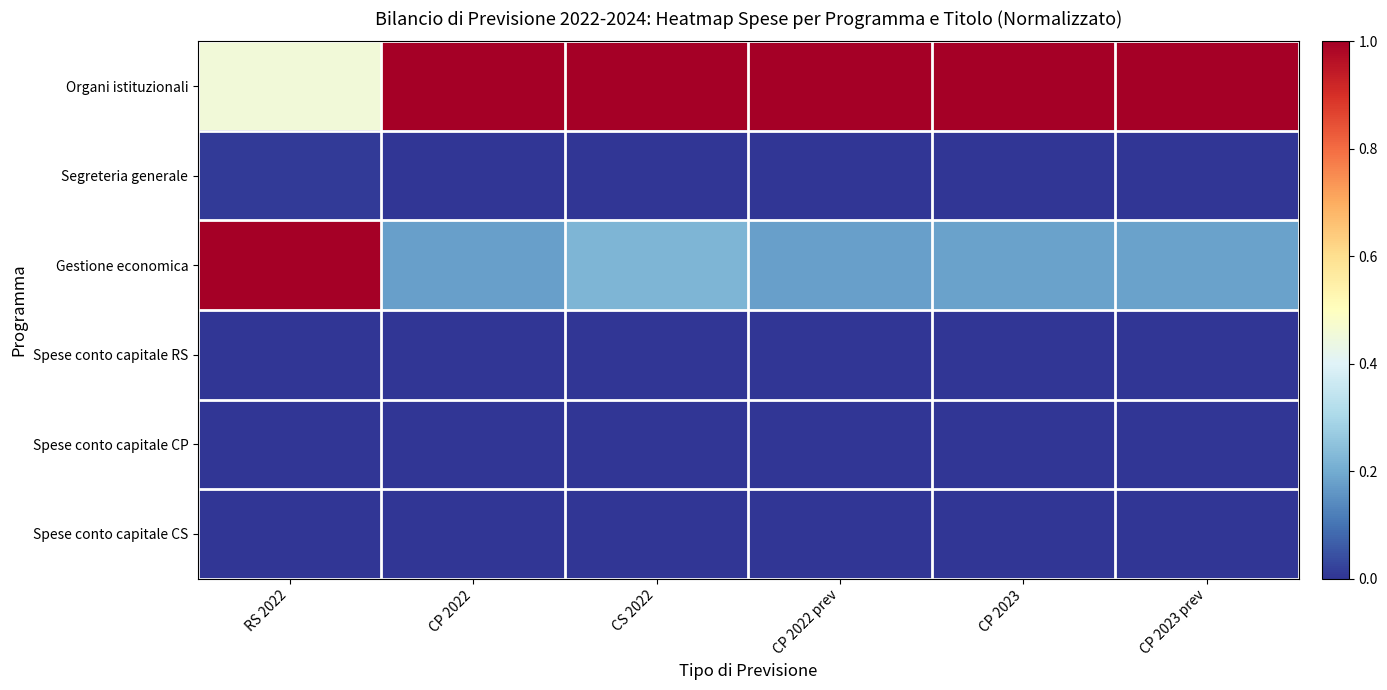

What is the total value across all series at CP 2022?

1.2